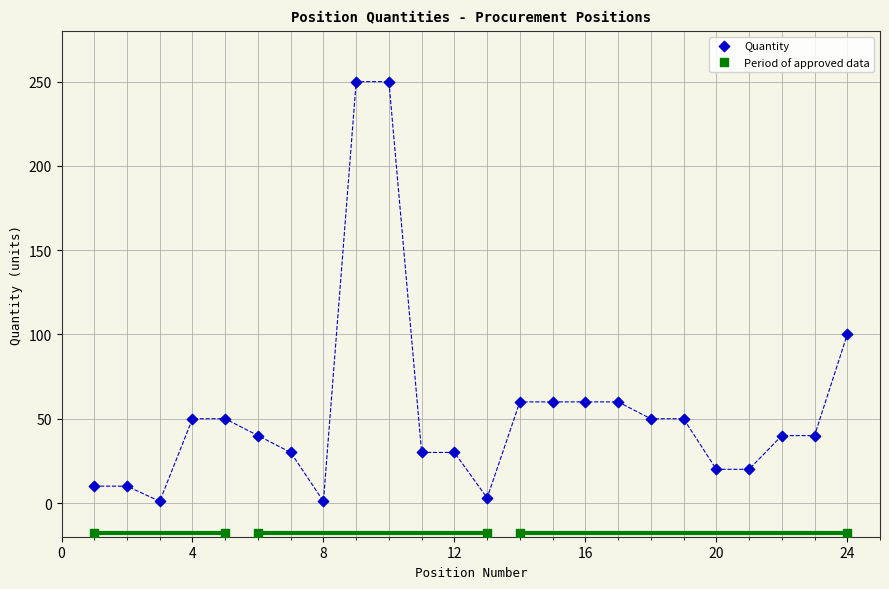

Which series contains the highest Y value?

Quantity